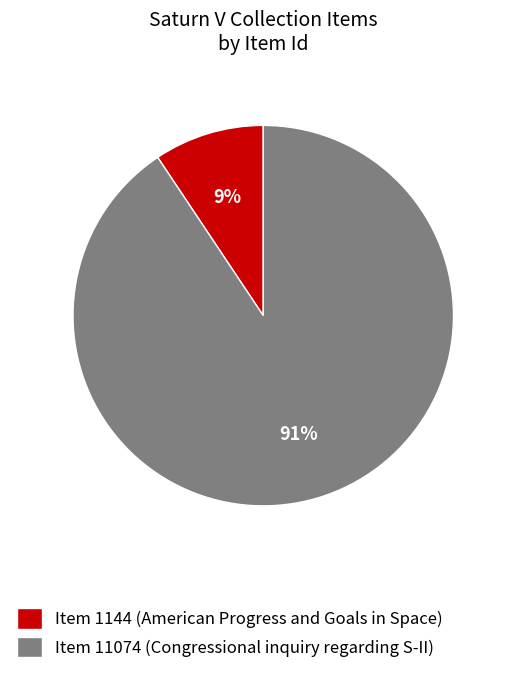

How many segments does this pie chart have?

2